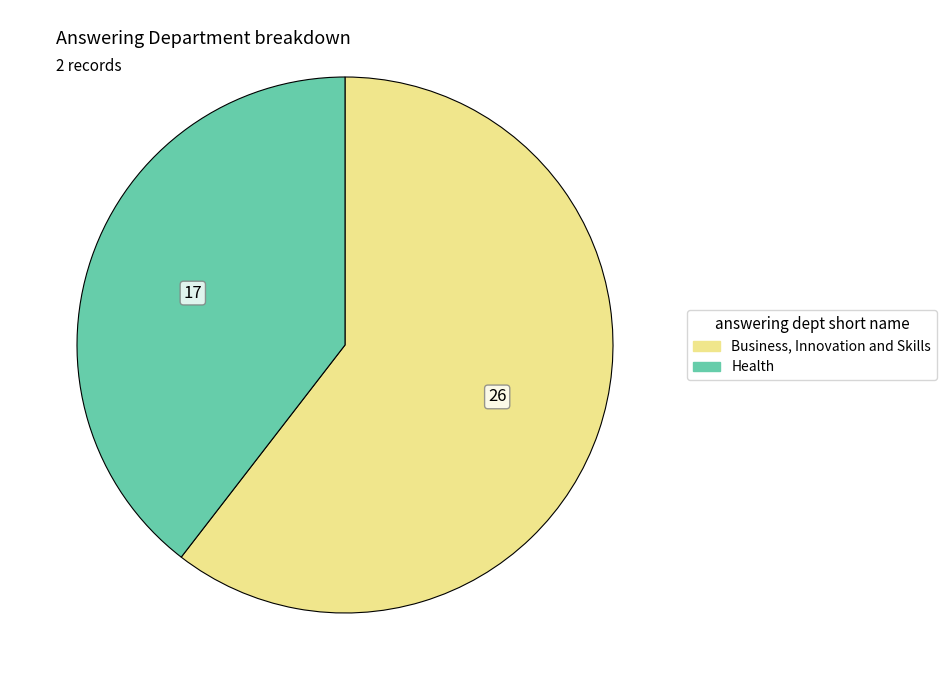

What is the largest slice in the pie chart?

Business, Innovation and Skills